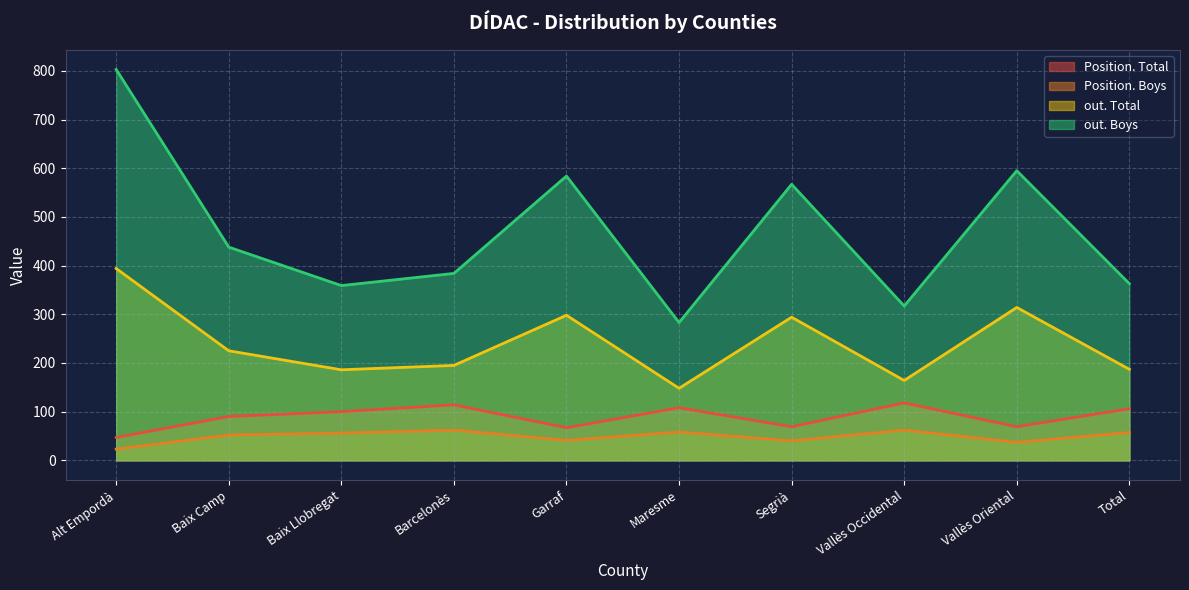

Rank the series by their maximum value, from lowest to highest.

Position. Boys, Position. Total, out. Total, out. Boys